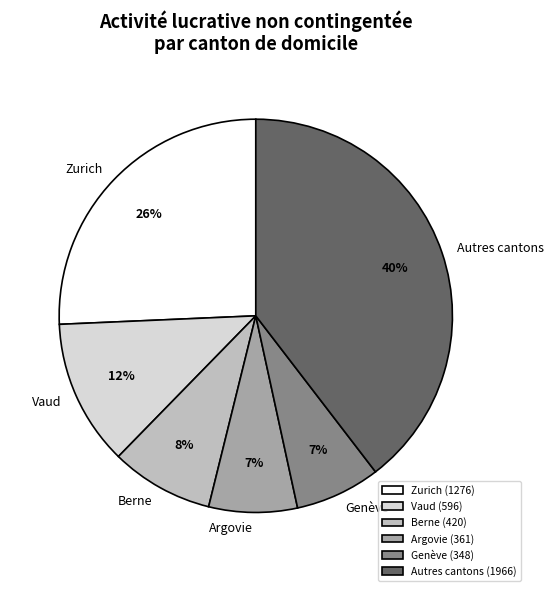

Which has a higher value, Zurich or Autres cantons?

Autres cantons